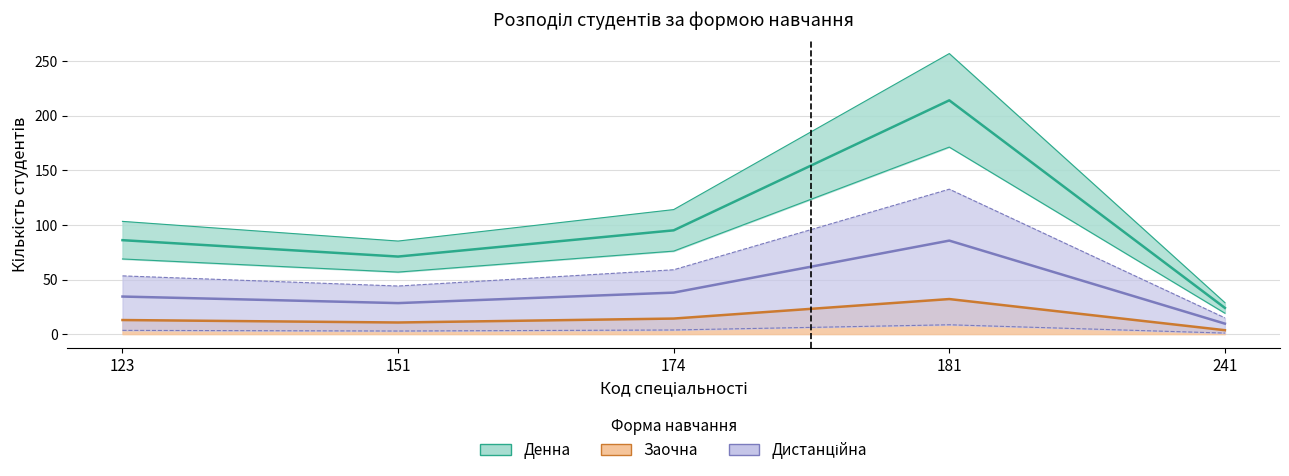

At which category is the sum across all series the highest?

181